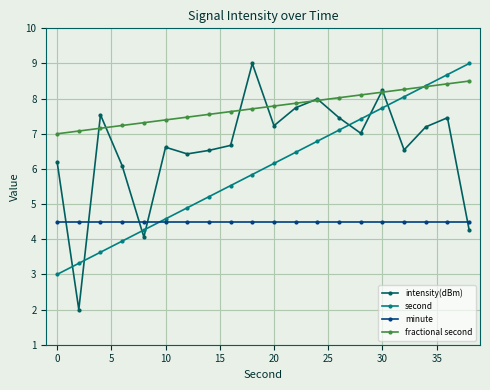

True or false: second has more than 1 interior local peaks.

False